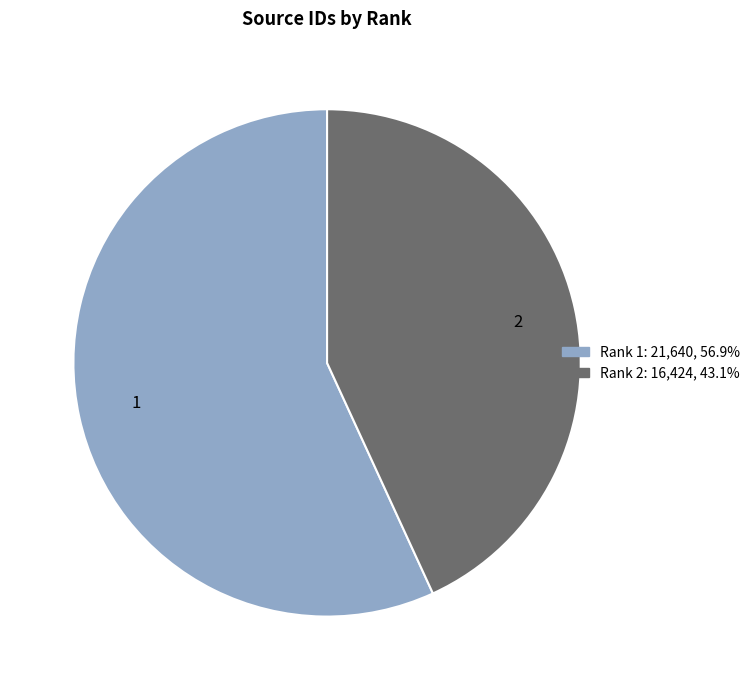

The 2 slice represents 43% of the pie. True or false?

True